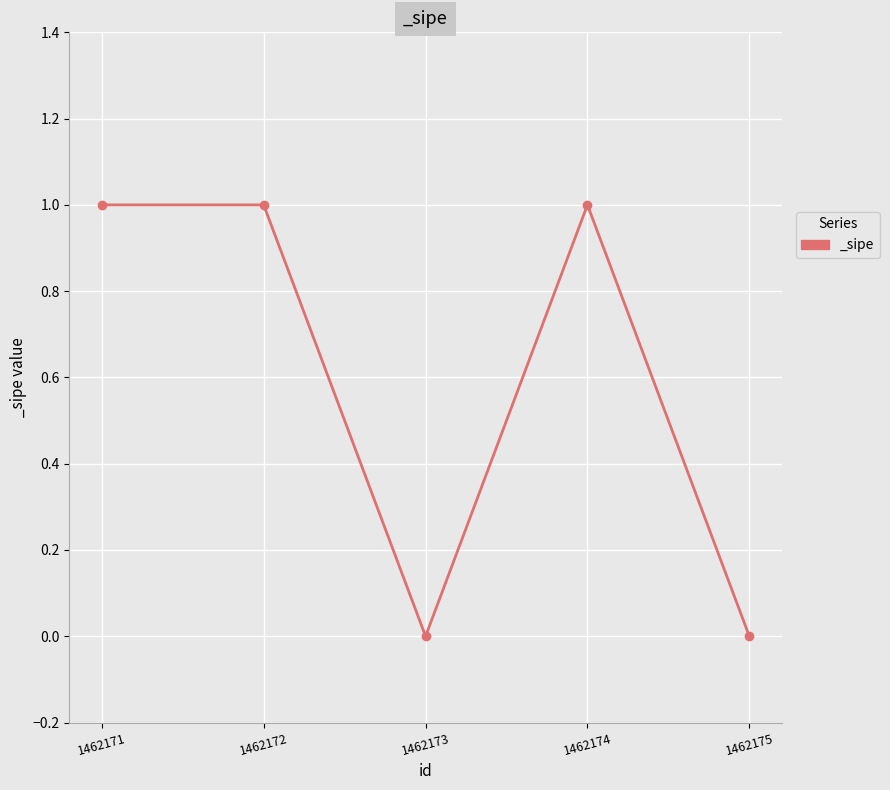

Reading left to right, extract all data points from this chart.

1462171=1	1462172=1	1462173=0	1462174=1	1462175=0